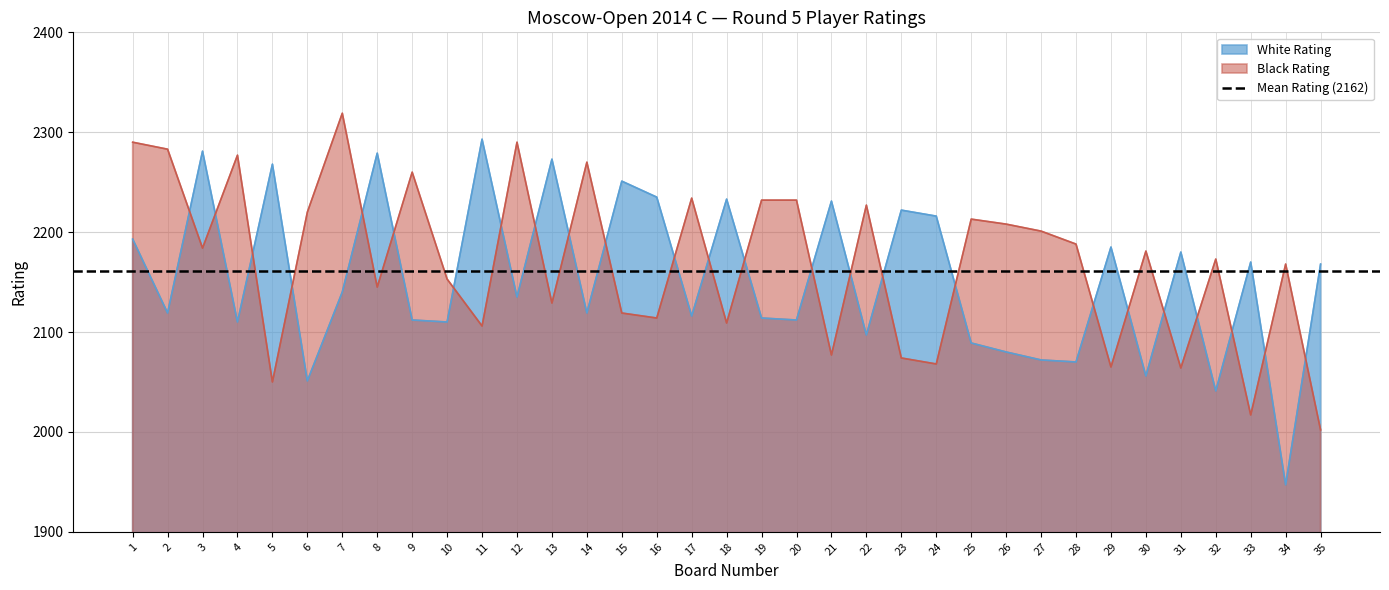

Which series has the largest total across all categories?

Black Rating